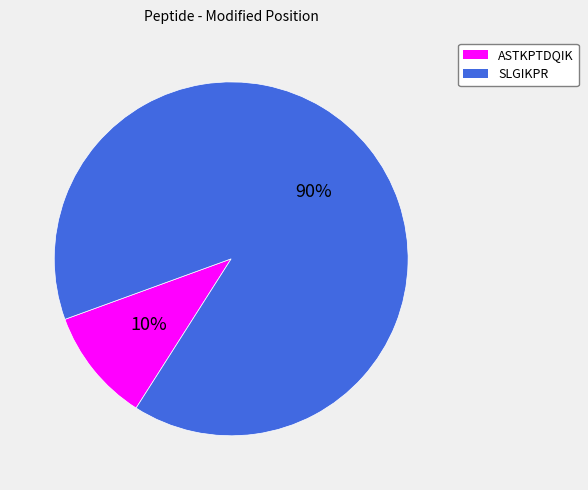

Which has a higher value, SLGIKPR or ASTKPTDQIK?

SLGIKPR